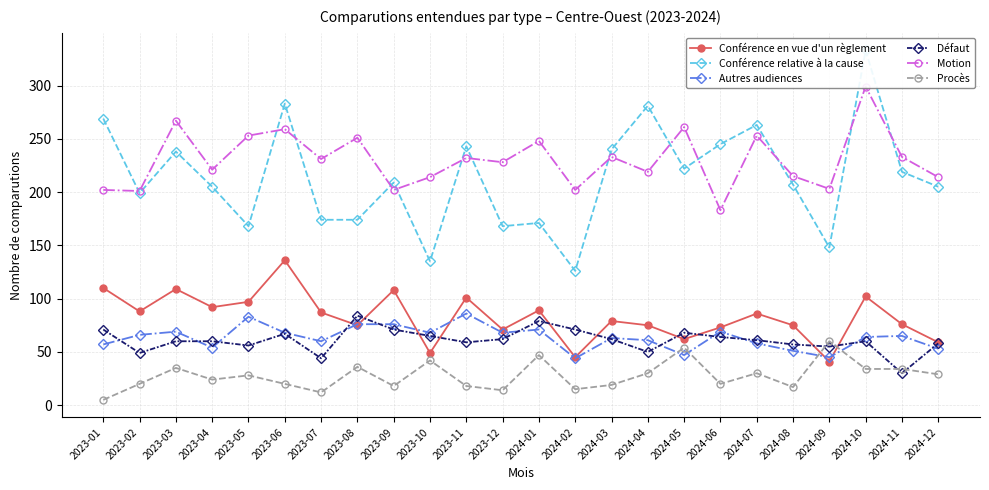

How many data points in Autres audiences are above 65?

11